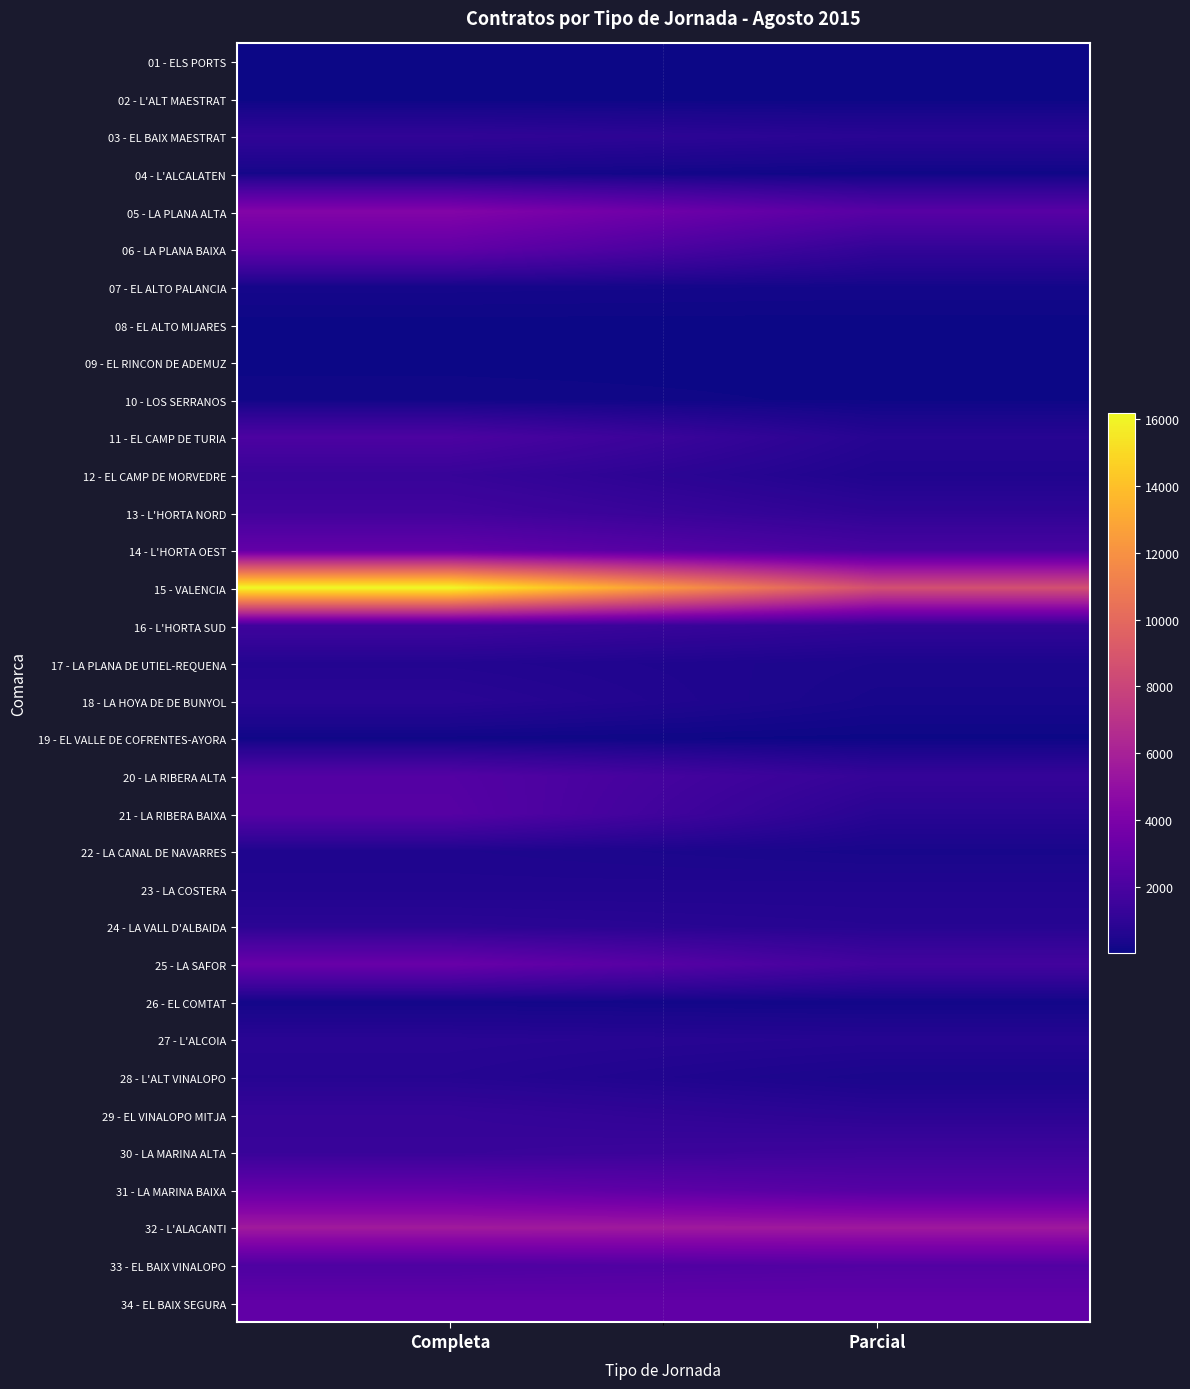

At which category is the sum across all series the highest?

Completa